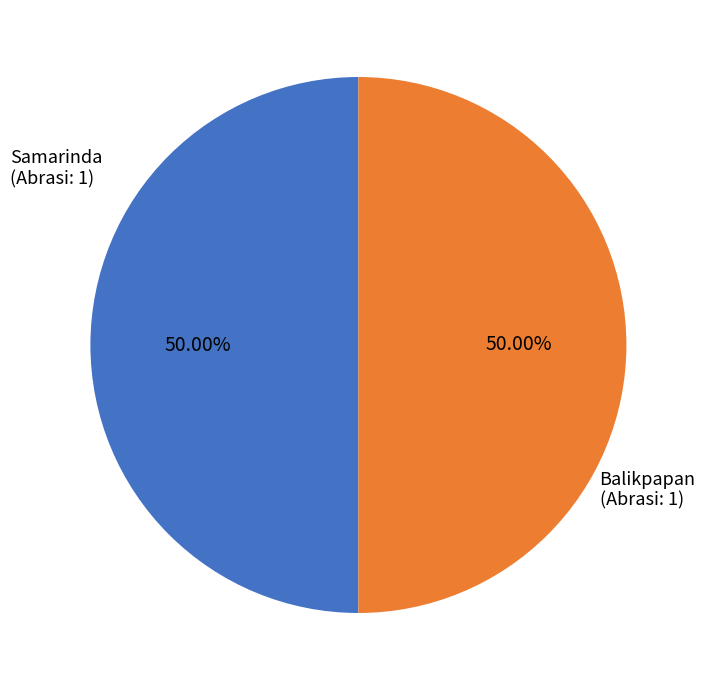

Approximately how many times larger is the value at Balikpapan (Abrasi: 1) compared to Samarinda (Abrasi: 1)?

1.0